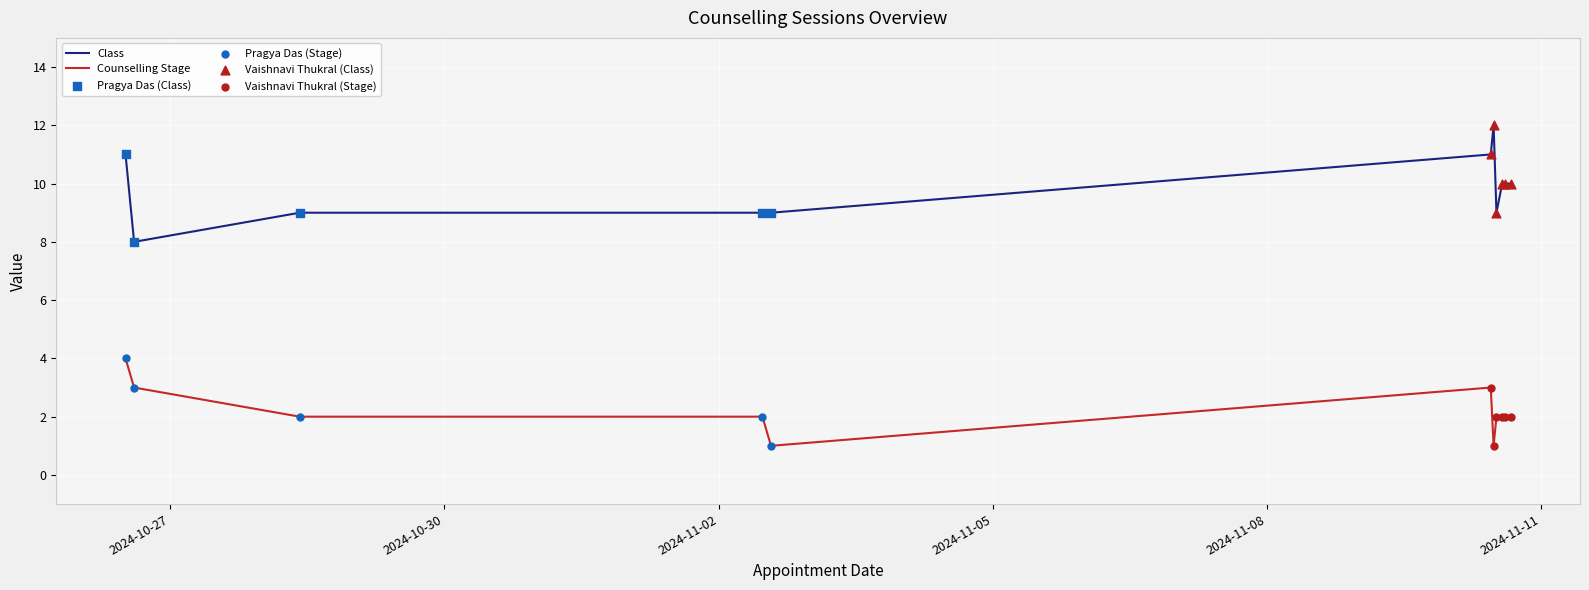

Which series has the largest total across all categories?

Class